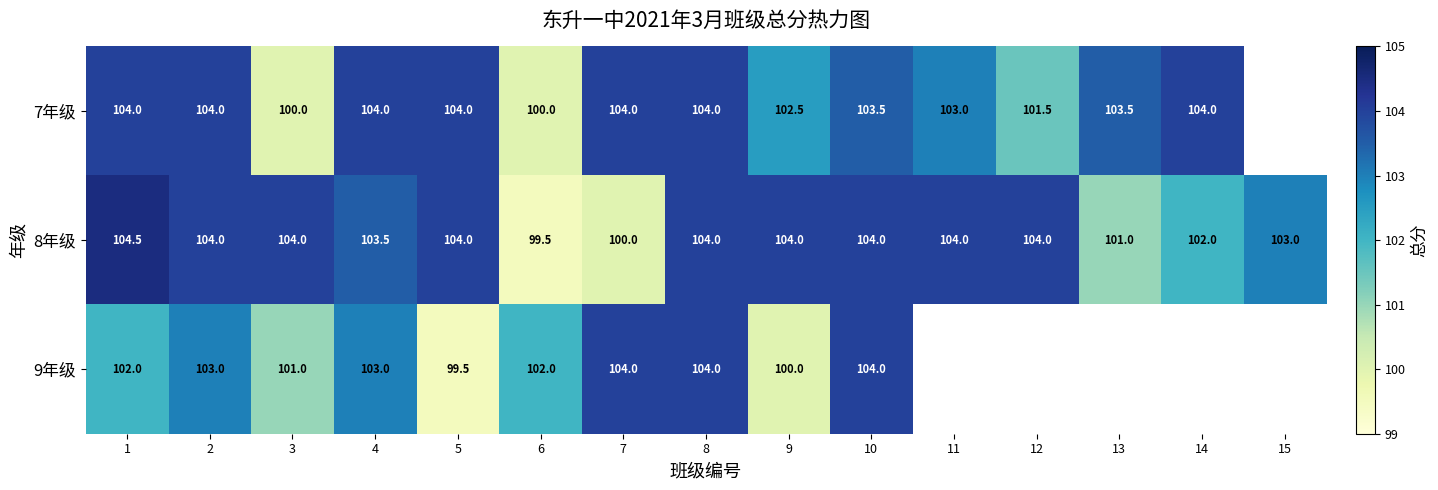

What is the approximate value of 8年级 at 12?

104.0